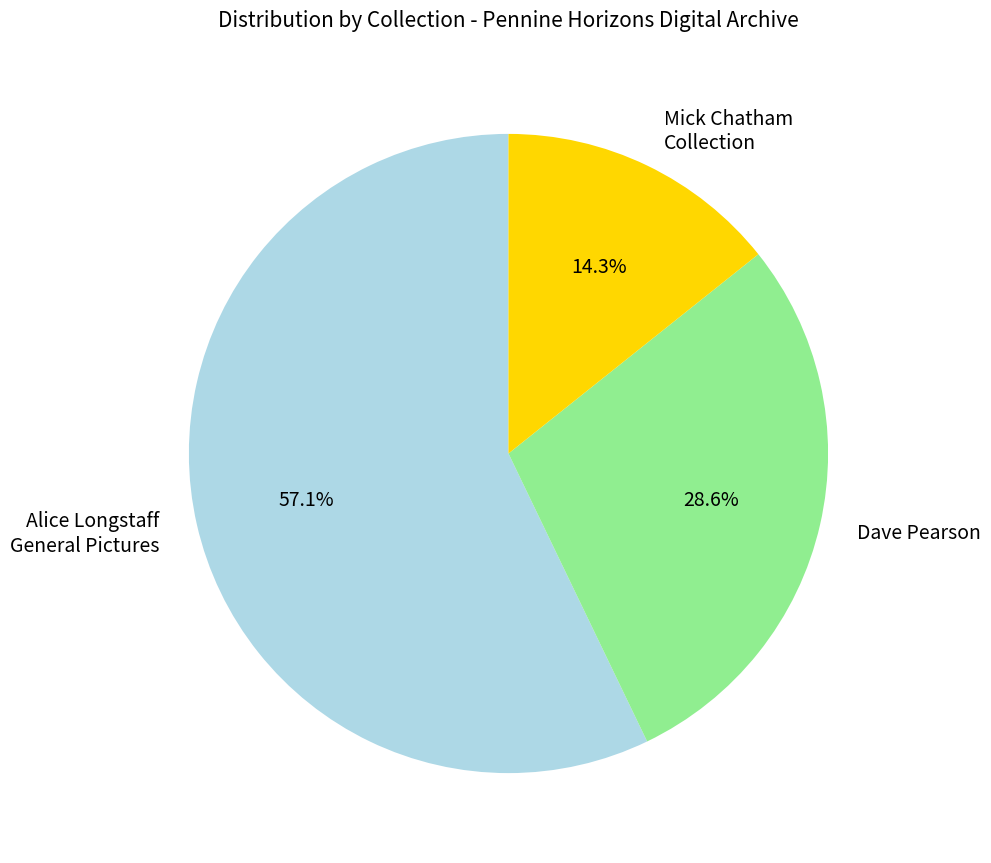

Which slice is the largest?

Alice Longstaff General Pictures